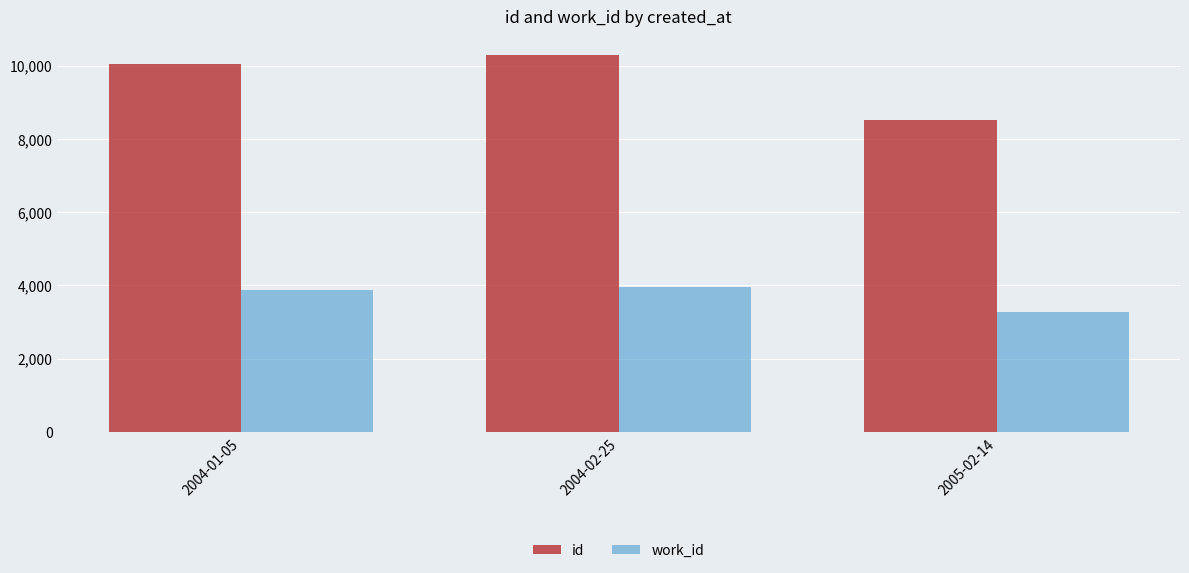

How many bars are there in each group?

2